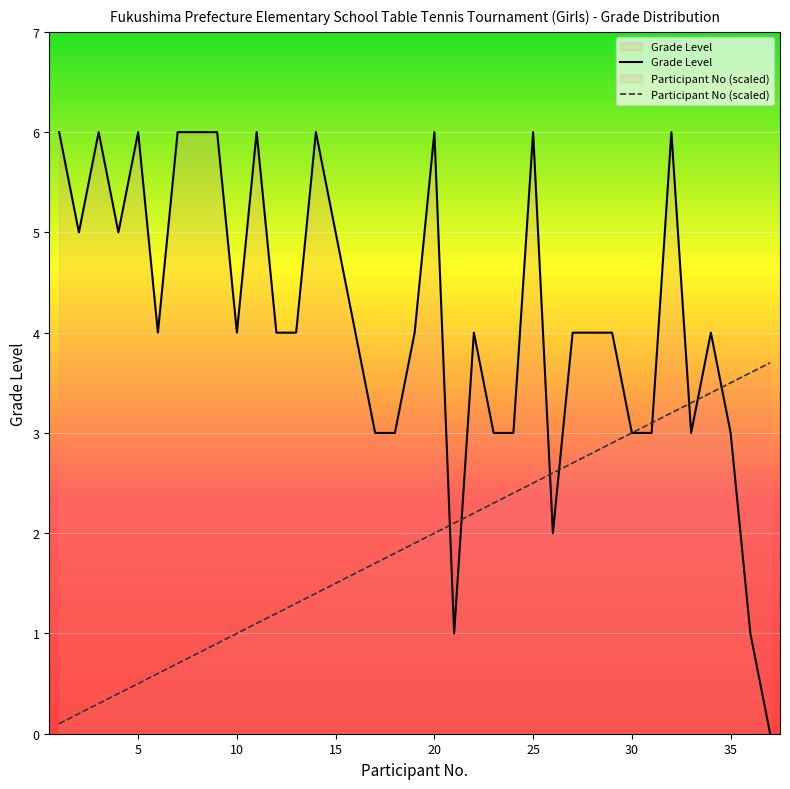

What are all the series names shown in the legend?

Grade Level, Participant No (scaled)